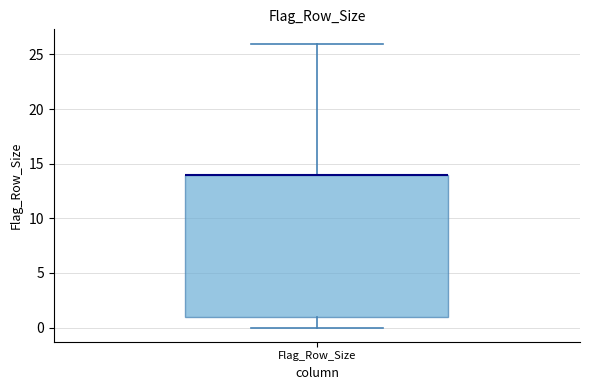

Read this box plot against the y-axis: the position of the median line, the range covered by the box, and the ends of both whiskers. The values are not printed on the chart, so give them approximately, as read against the axis.

median 14 (drawn on the box's upper edge), box 1 to 14, whiskers 0 to 26